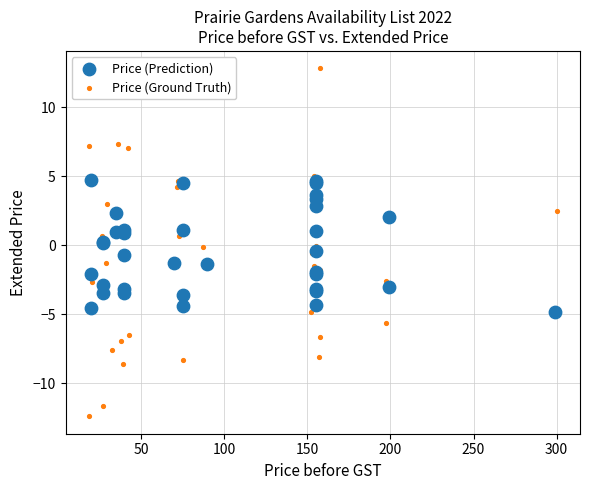

Which series reaches the minimum Y coordinate?

Price (Ground Truth)